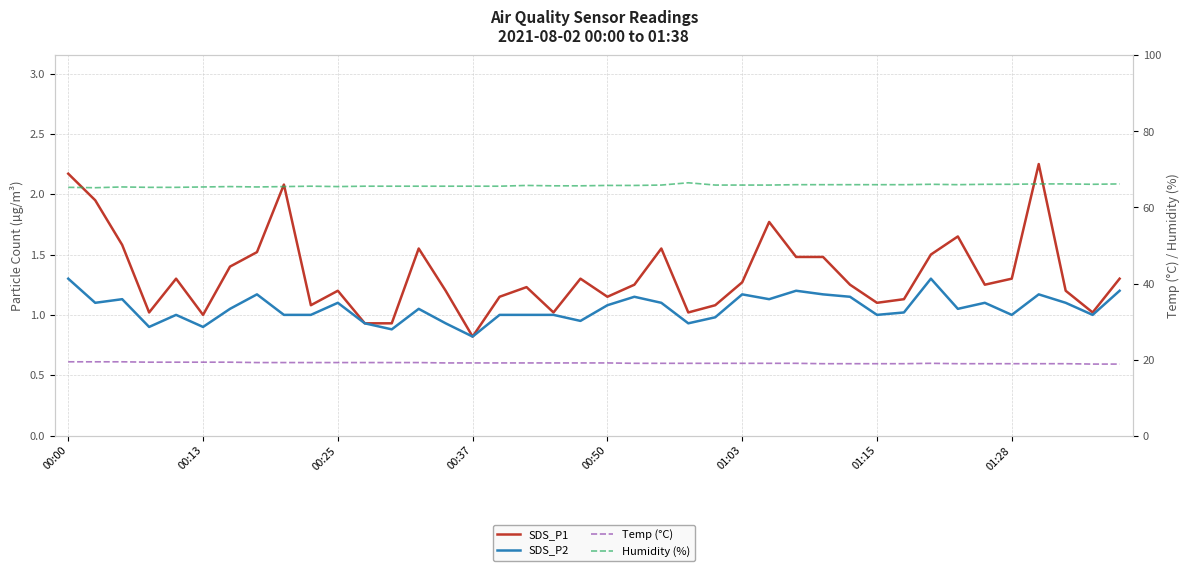

What are all the series names shown in the legend?

SDS_P1, SDS_P2, Temp (°C), Humidity (%)